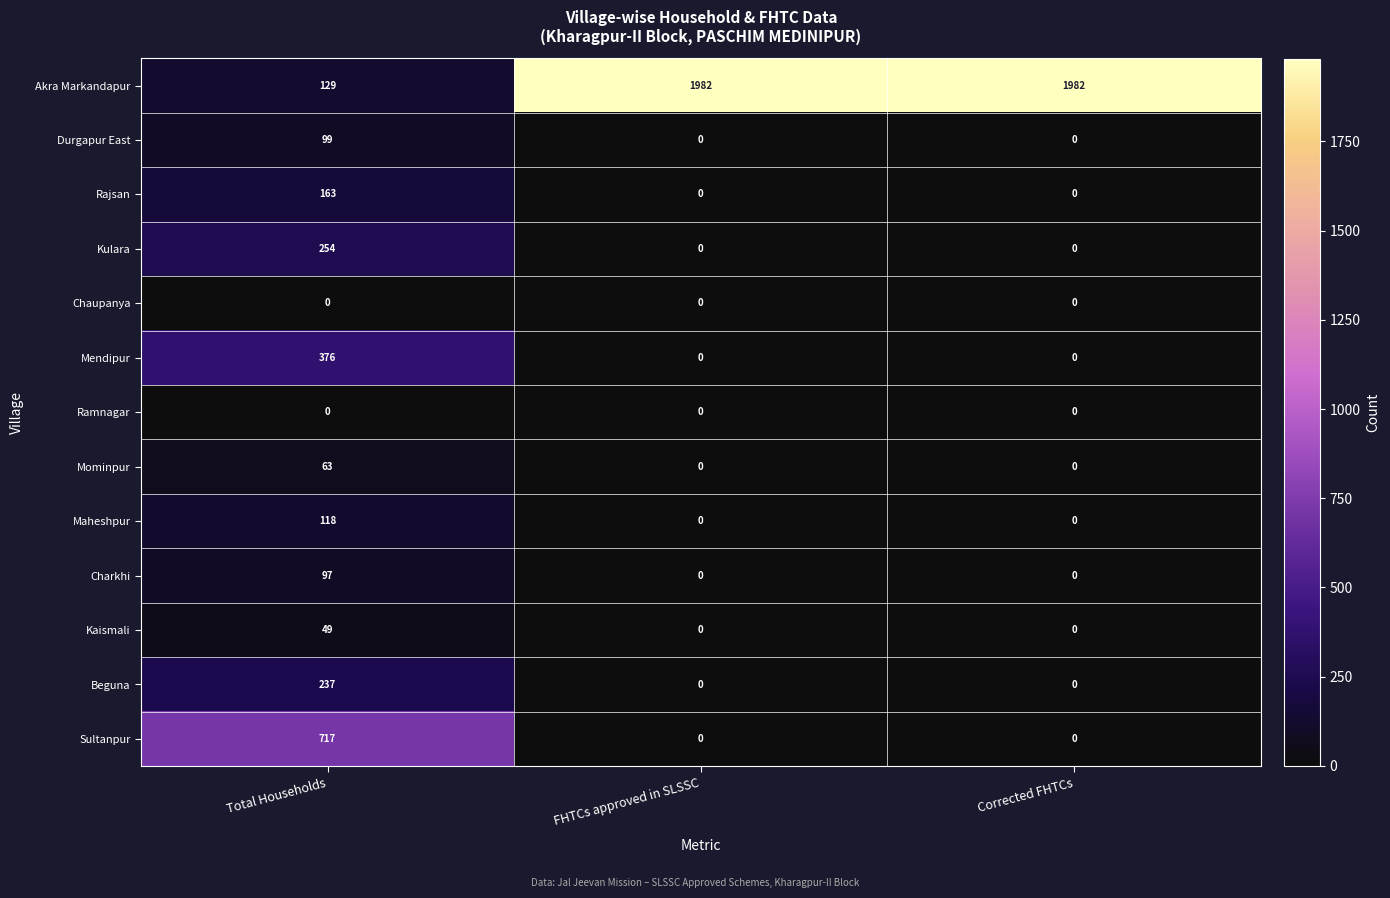

True or false: Akra Markandapur has a value of 1982 at Corrected FHTCs.

True